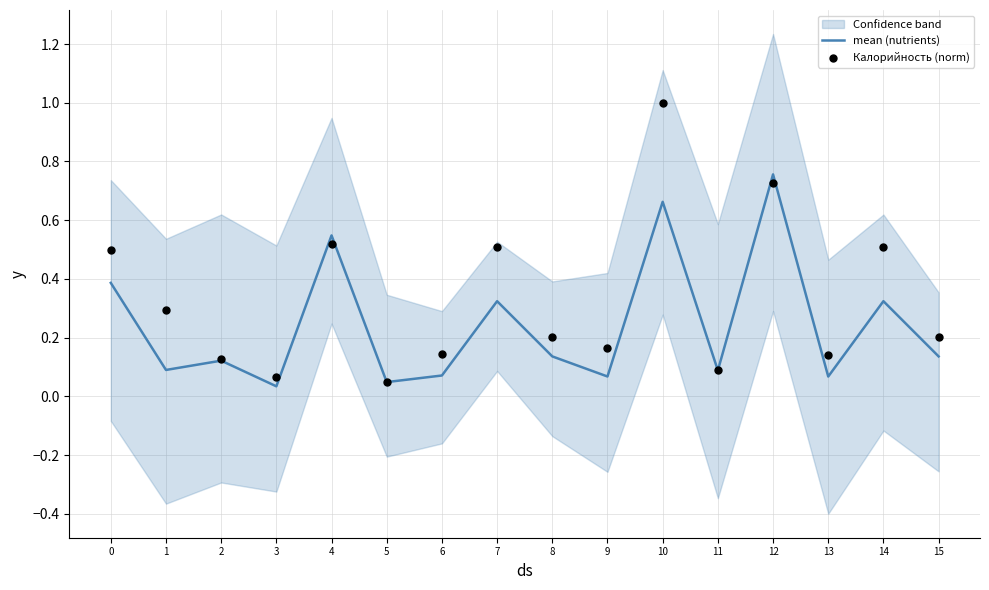

What are all the series names shown in the legend?

mean (nutrients), Калорийность (norm)